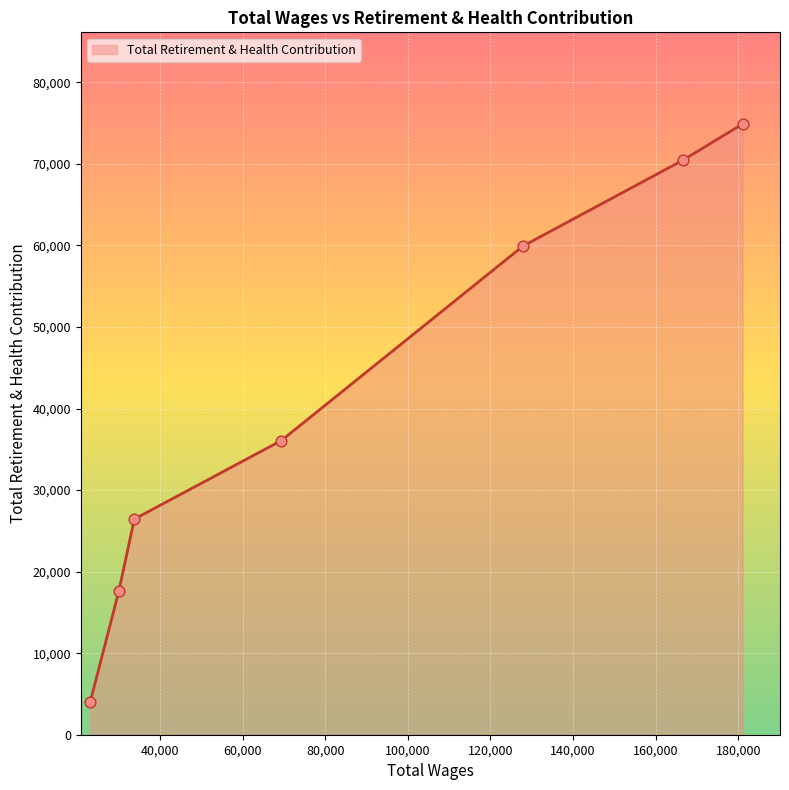

What is the minimum value shown in the chart?

4065